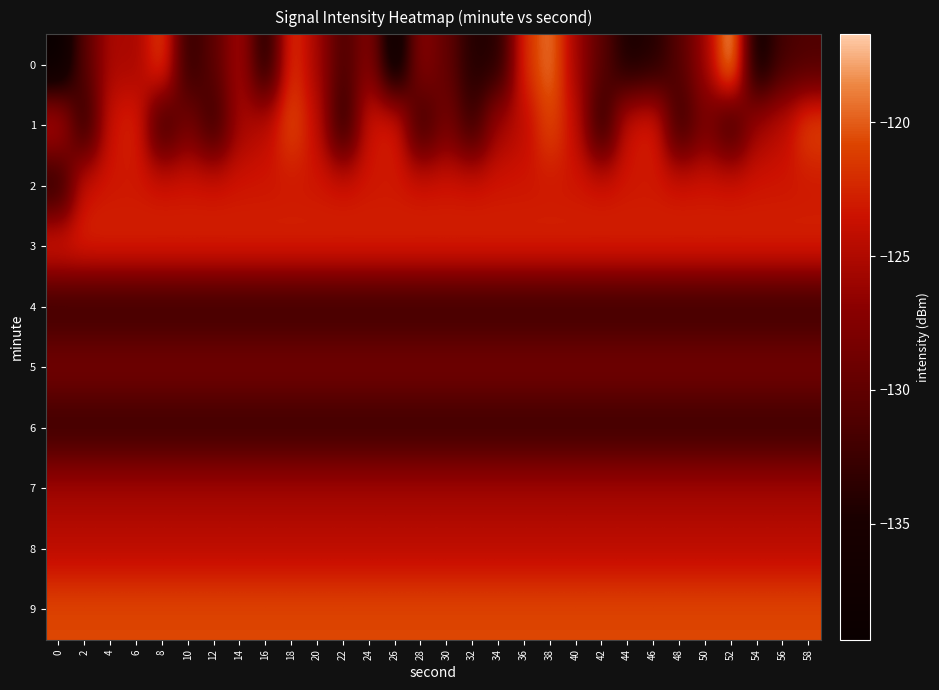

List the series in order of their peak value, lowest first.

4, 6, 5, 7, 8, 2, 3, 1, 9, 0